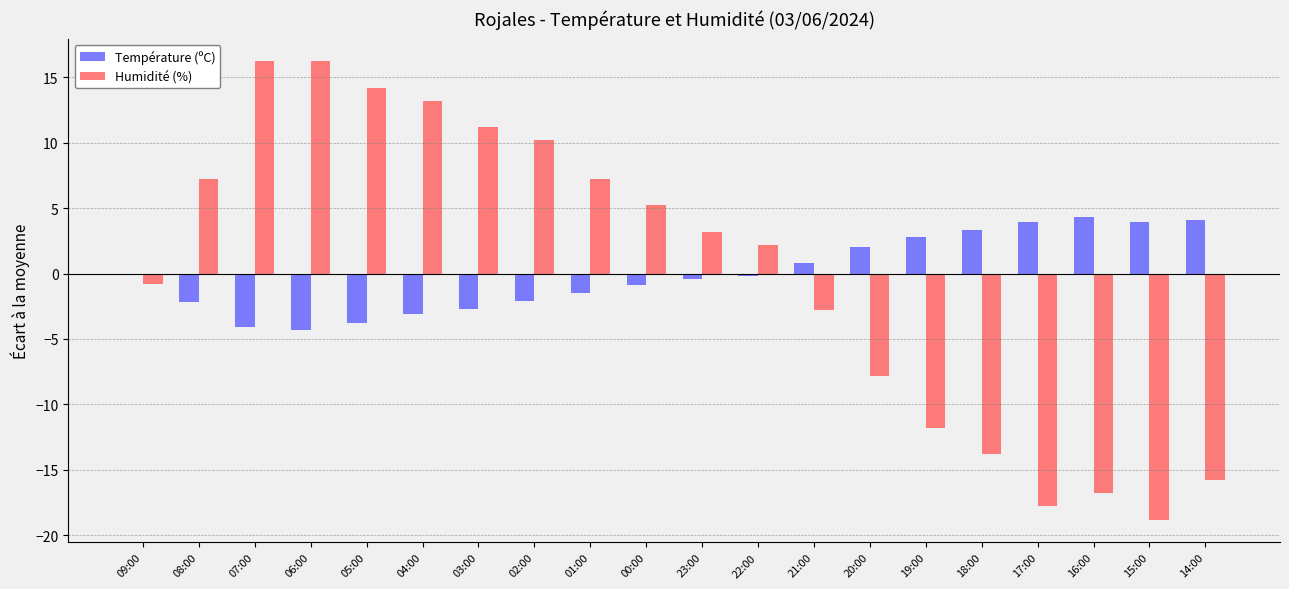

What is the highest value of the Température (ºC) series?

4.3